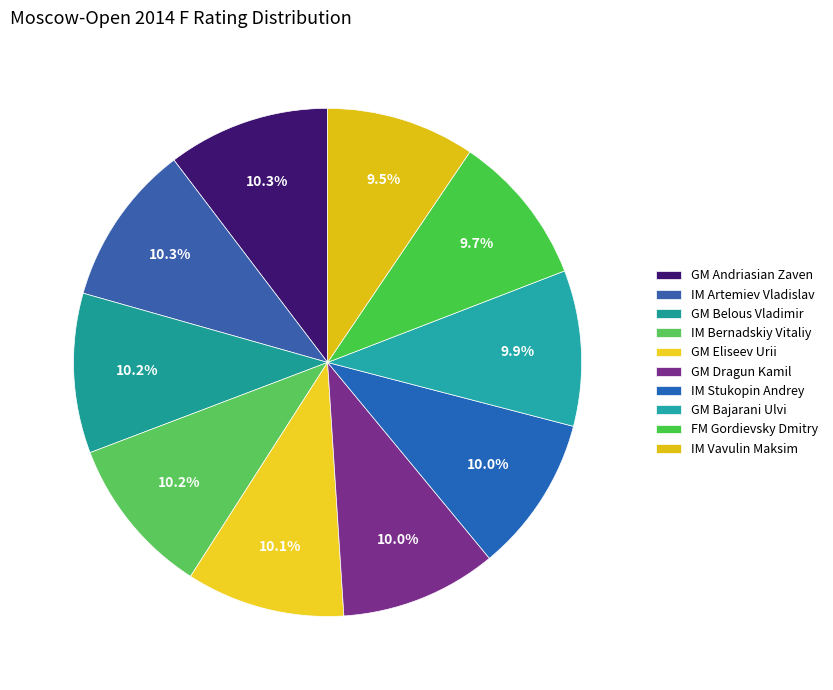

Combined, what portion of the pie is GM Belous Vladimir and FM Gordievsky Dmitry?

19.8%